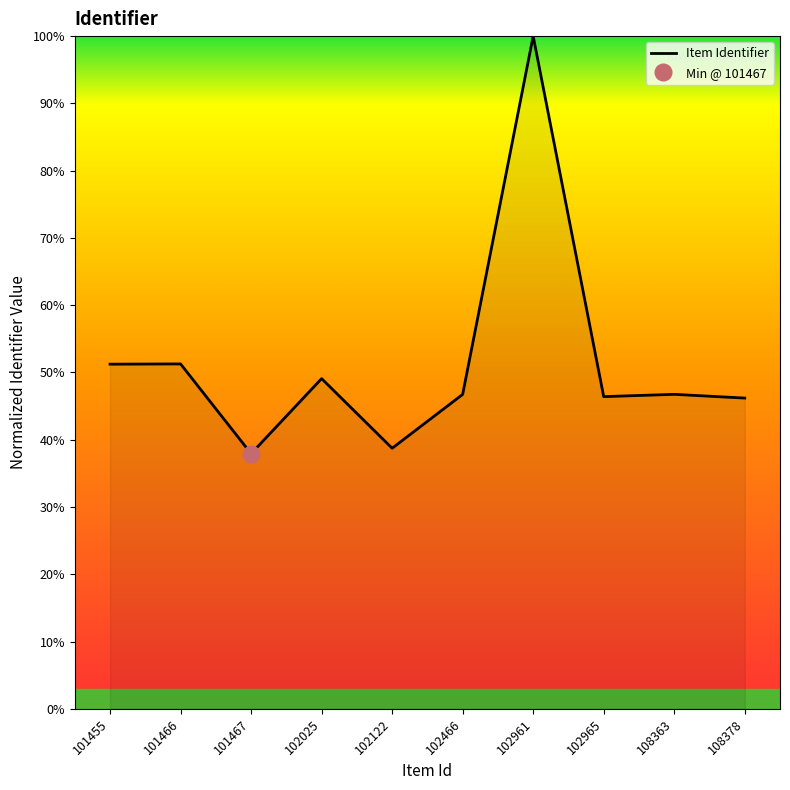

What is the sum of the values at 102025 and 102961?

149.1